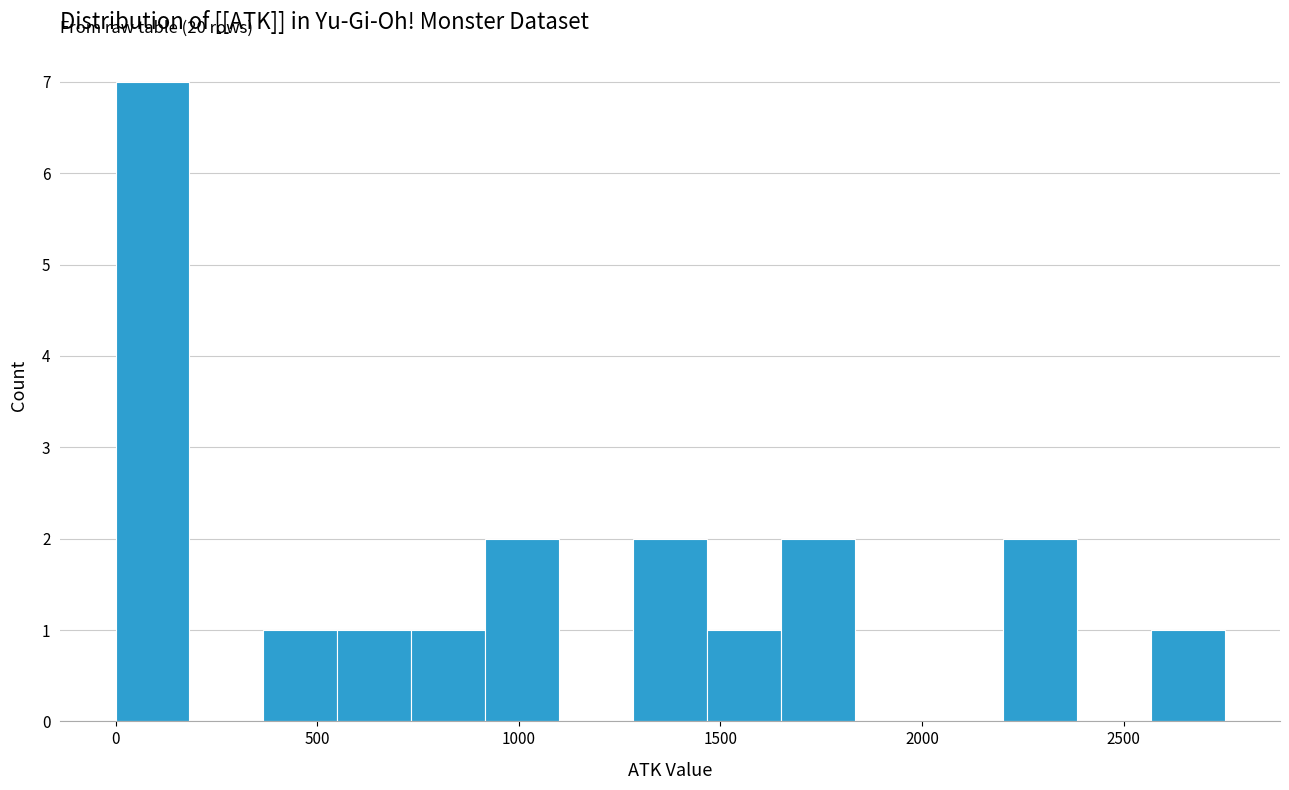

Read against the x-axis, roughly where is the centre of the tallest bar?

100